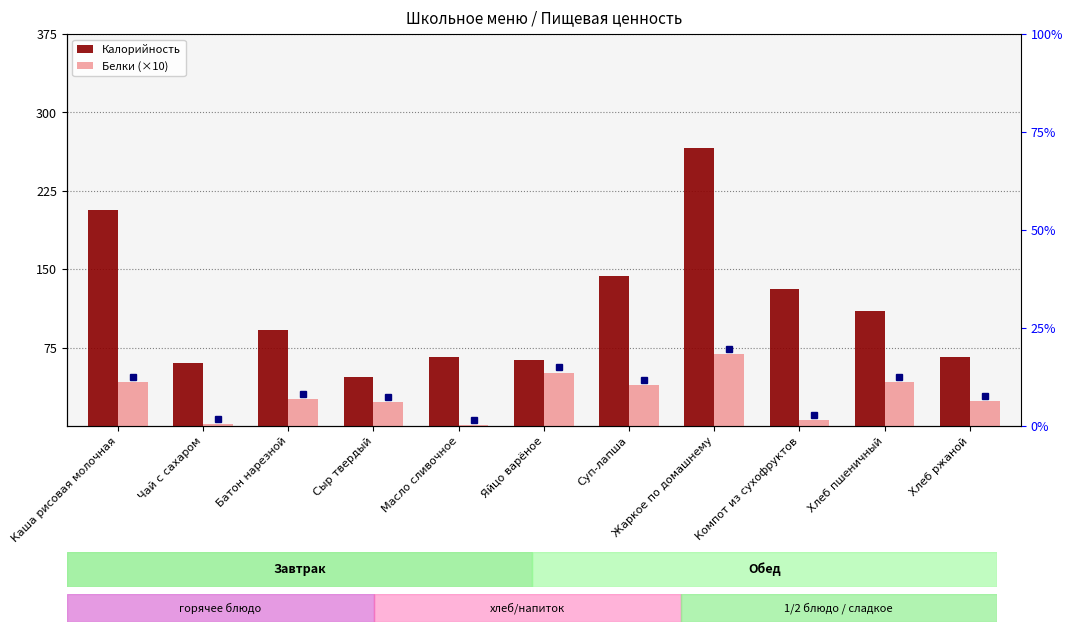

What is the sum of the Белки (×10) values at Суп-лапша and Жаркое по домашнему?

108.4